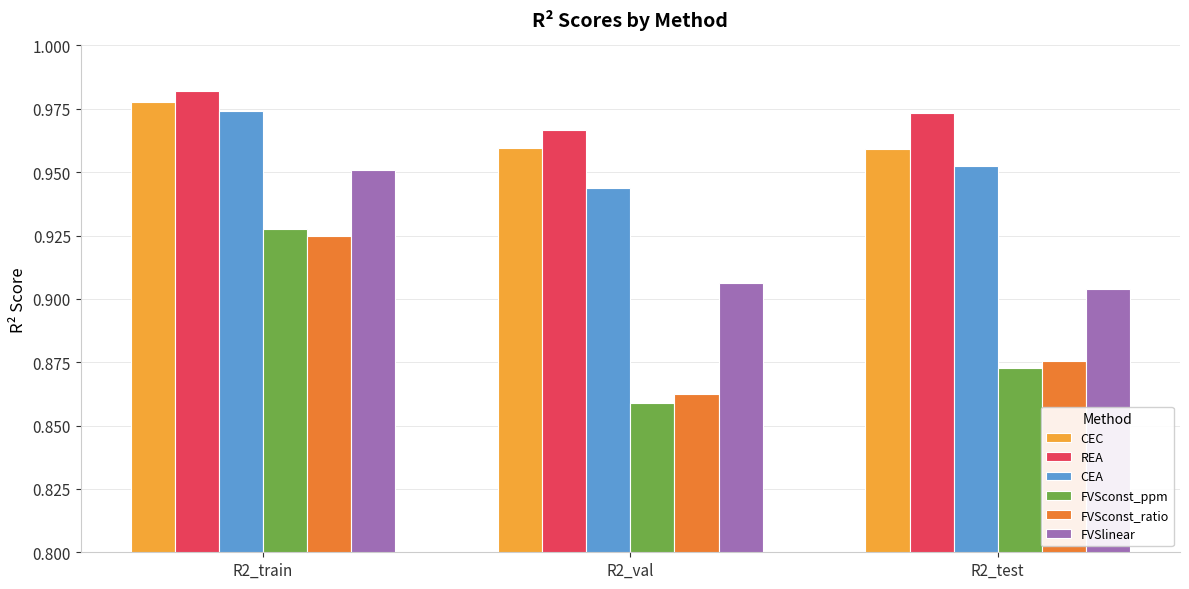

At which category is the sum across all series the highest?

R2_train